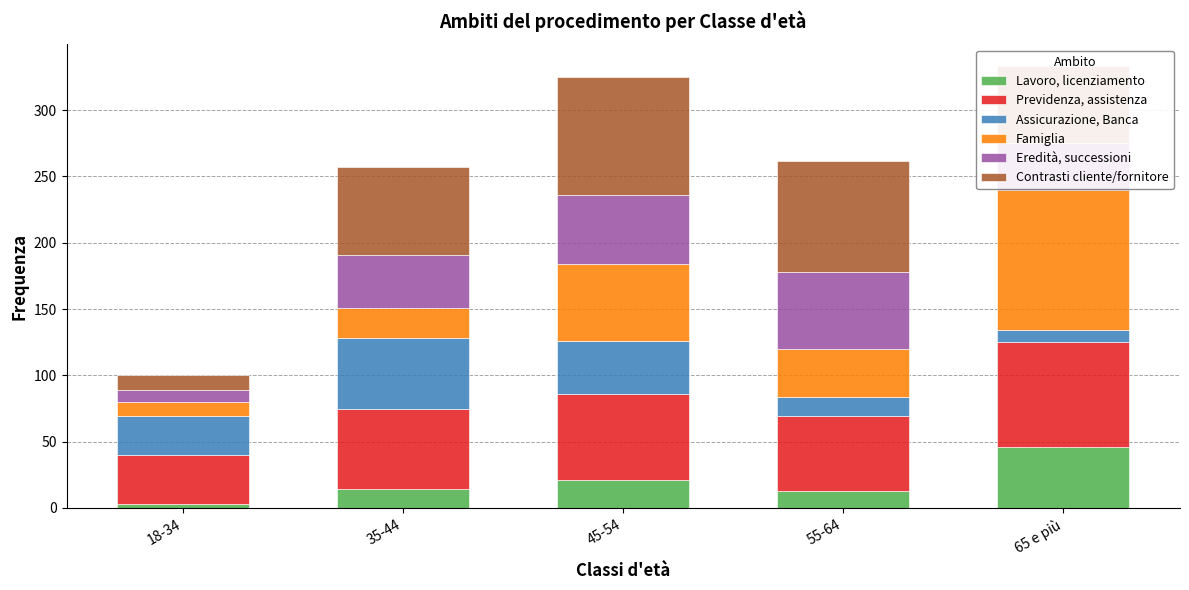

Does the chart contain stacked bars?

Yes